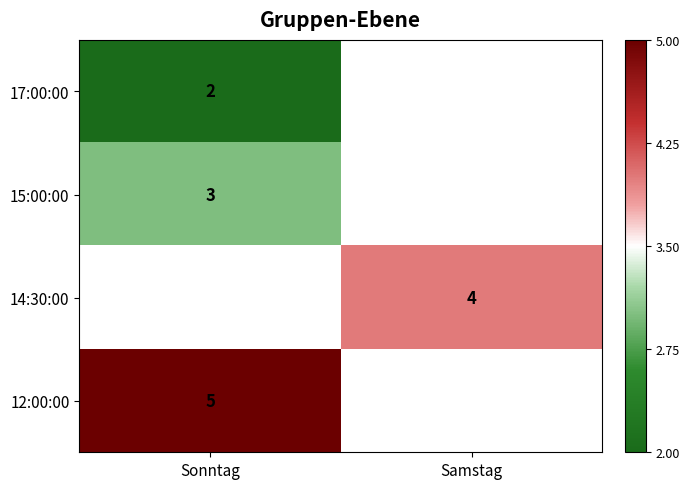

Which category has the highest value across all series?

Sonntag